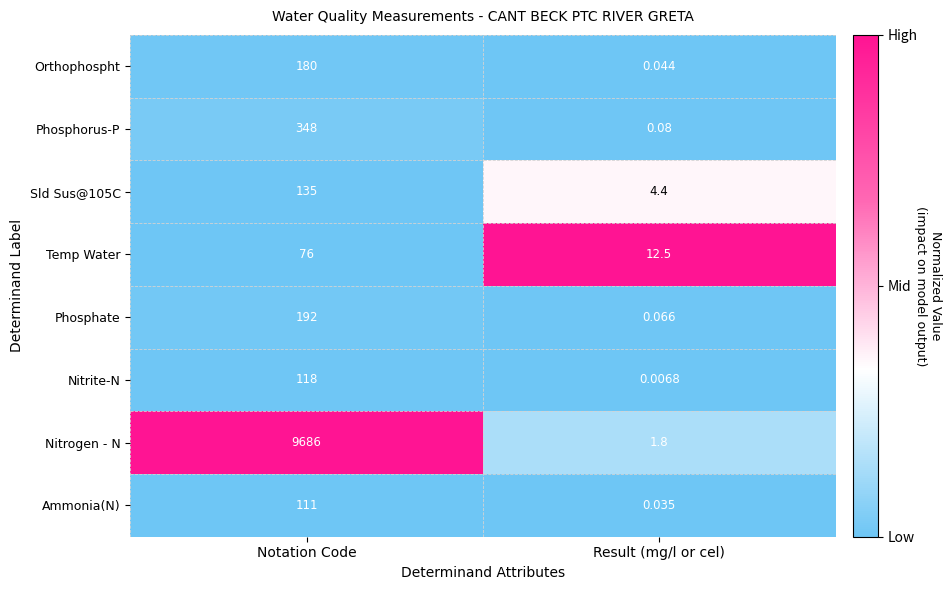

At which category does the chart reach its peak across all series?

Notation Code